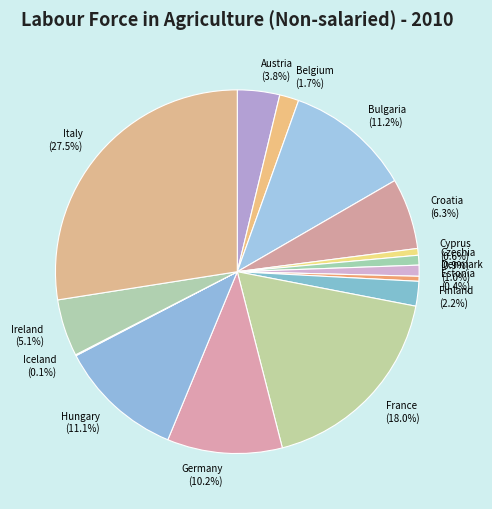

Which has a higher value, Italy or Austria?

Italy